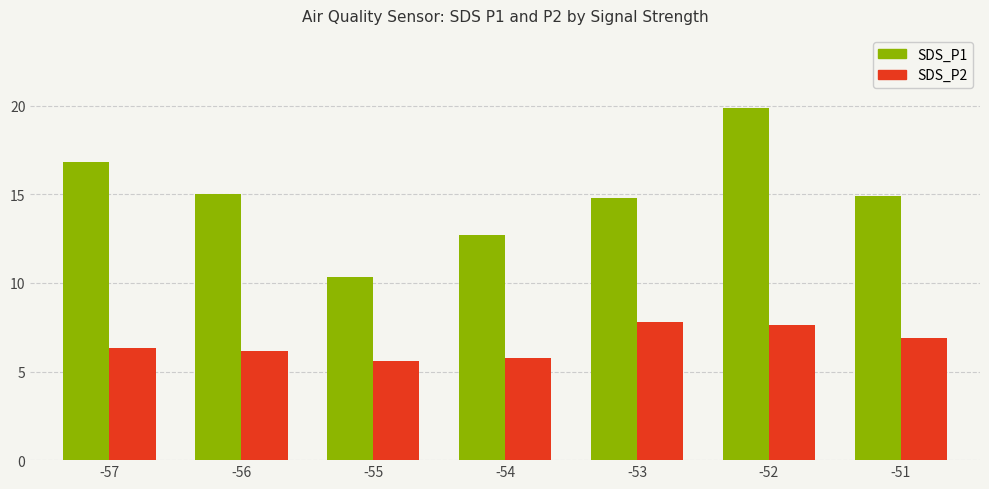

How many bars are there in total?

14